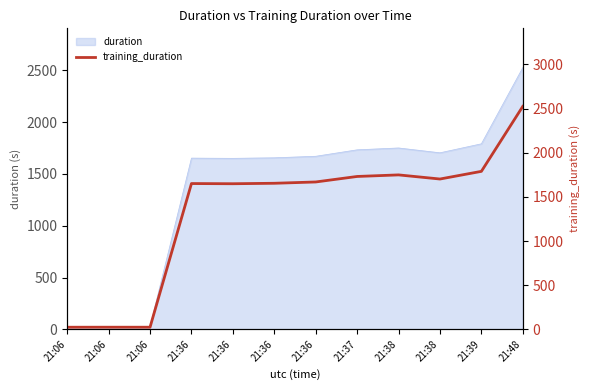

Rank the categories by value from lowest to highest.

21:06, 21:06, 21:06, 21:36, 21:36, 21:36, 21:36, 21:38, 21:37, 21:38, 21:39, 21:48